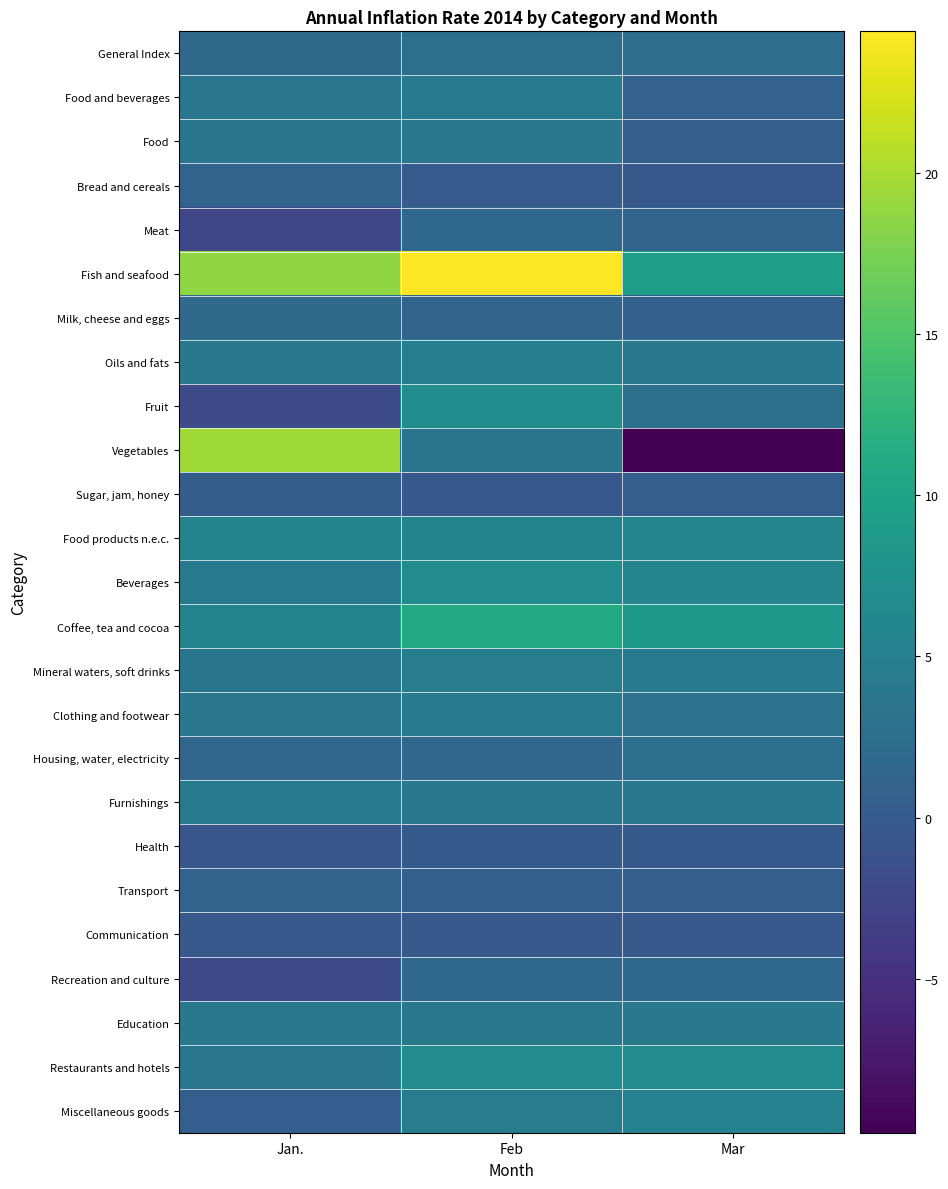

Which category has the lowest value across all series?

Mar